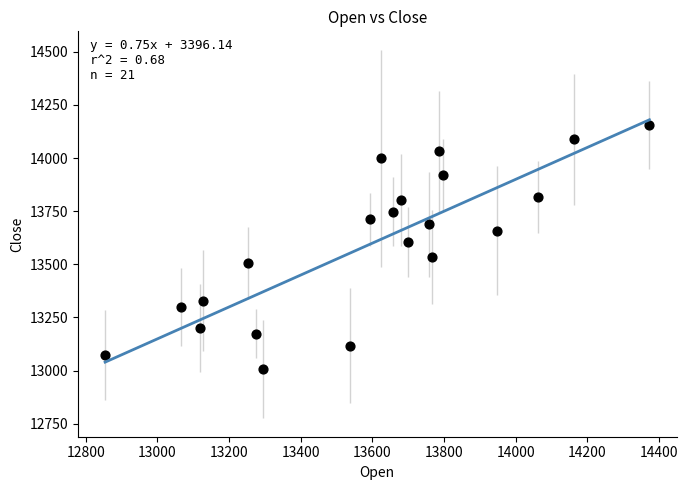

What is the range of Y values (max minus min)?

1148